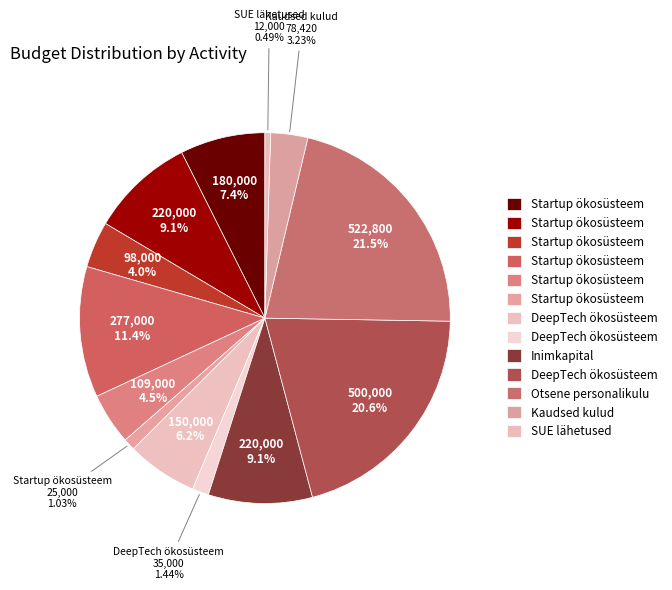

Count the number of slices in the pie.

13